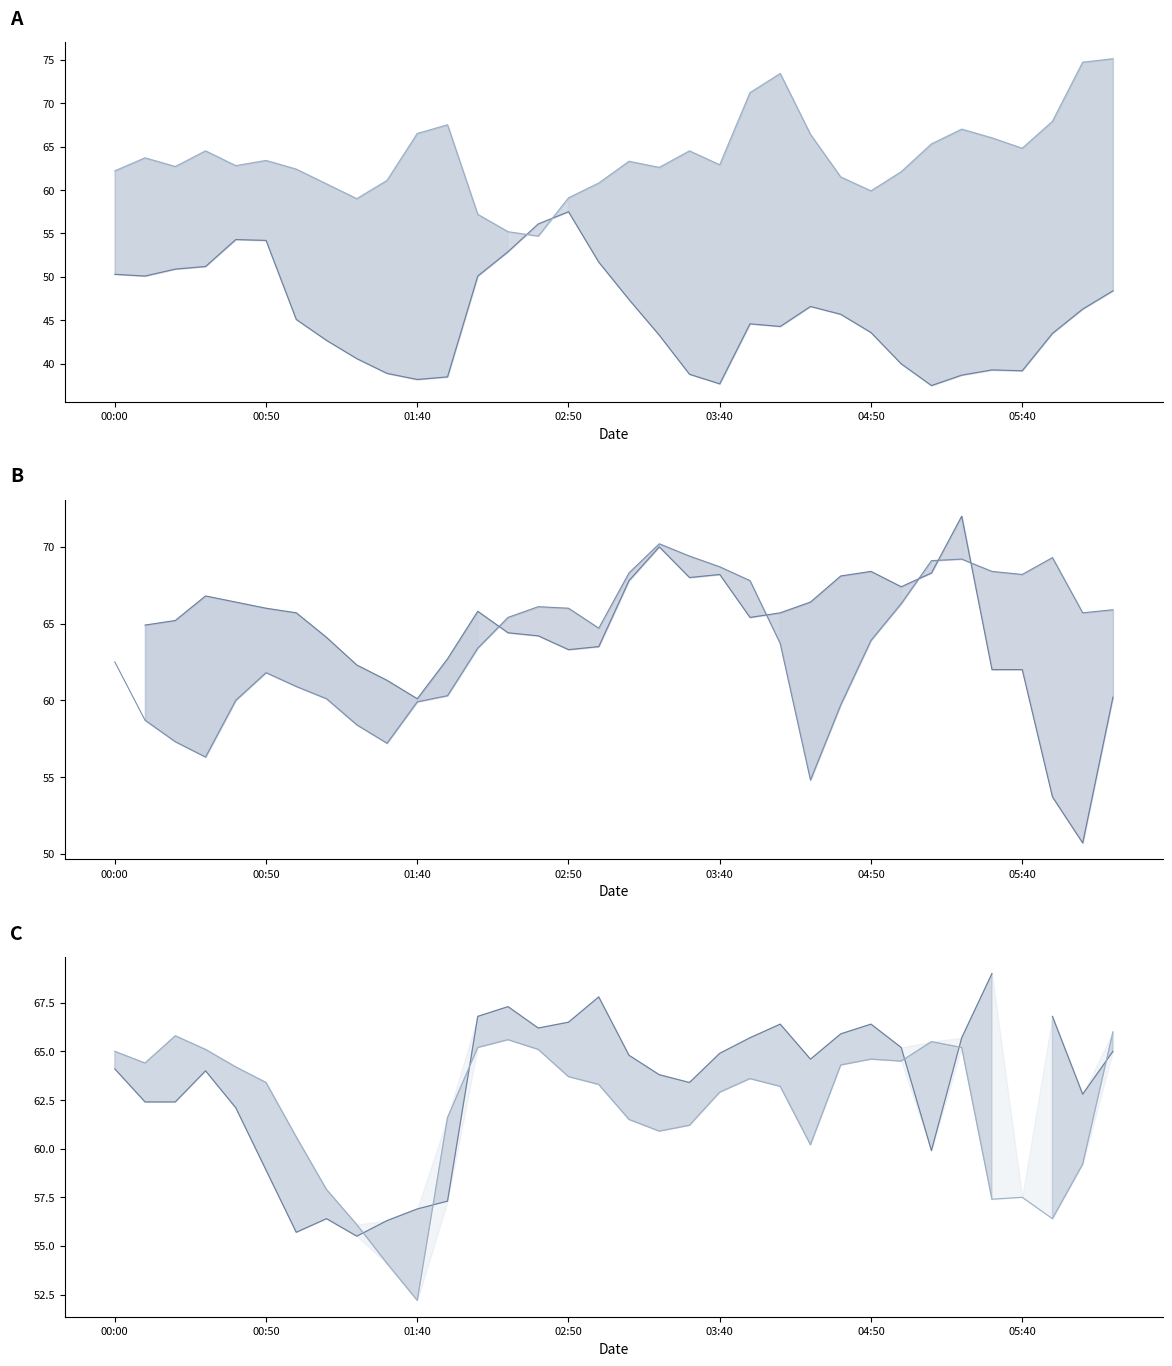

What is the minimum value shown in the chart?

37.5